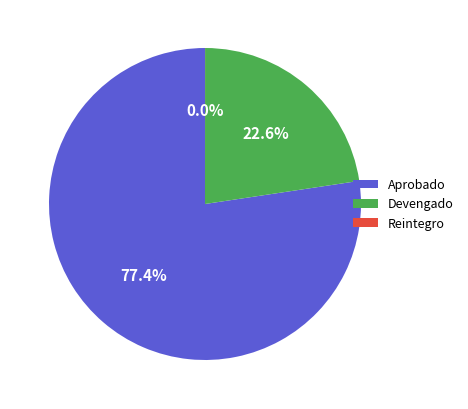

To the nearest percent, what portion does Aprobado represent?

77%